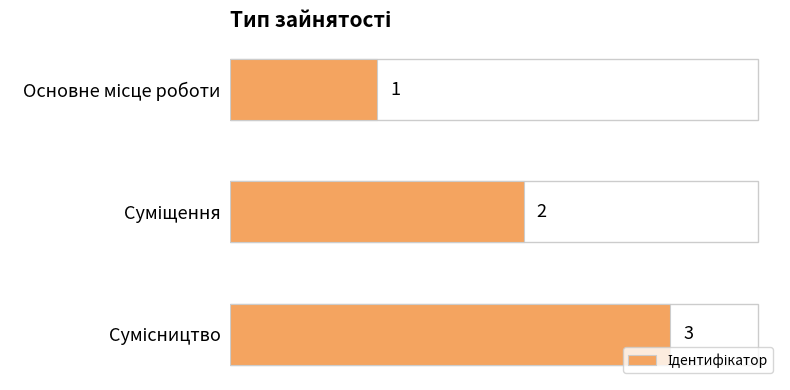

What is the value of the 2nd bar from the top?

2